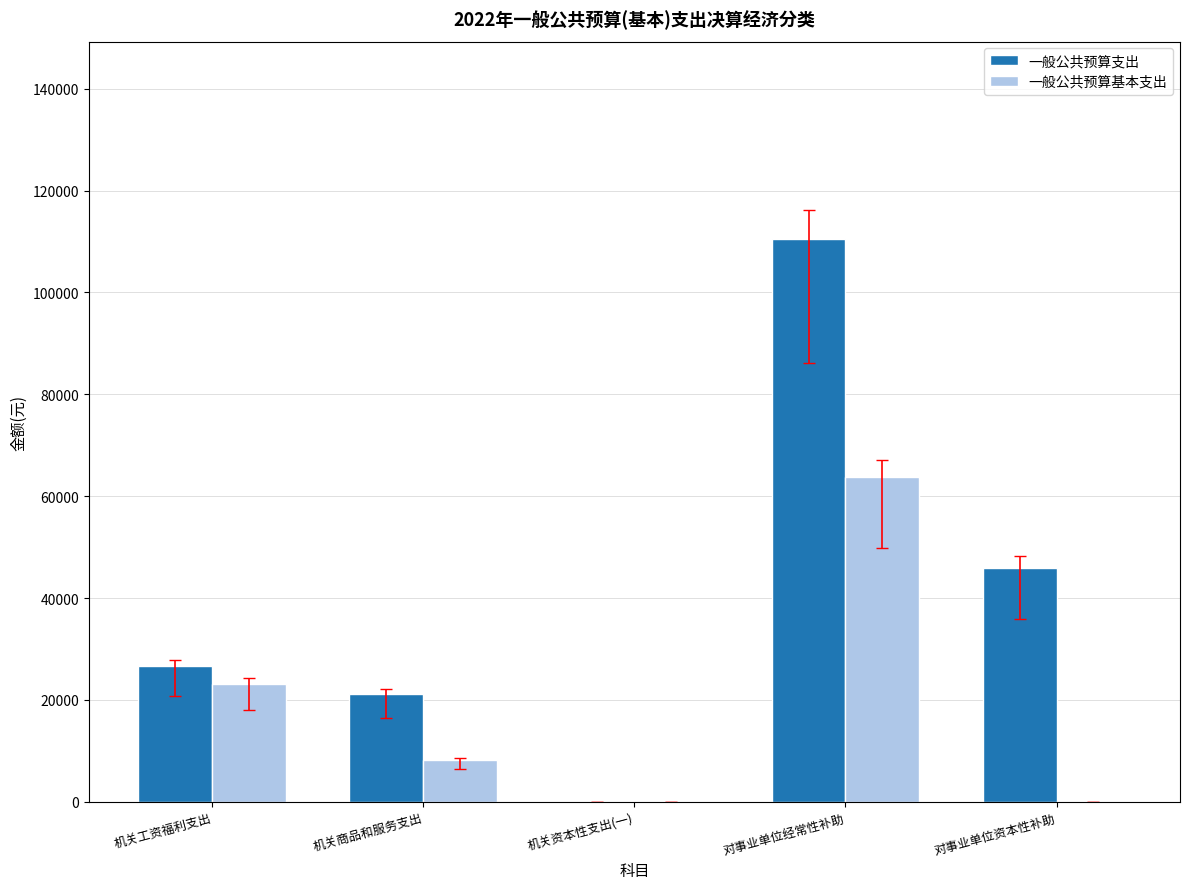

What is the sum of all 一般公共预算基本支出 values?

95252